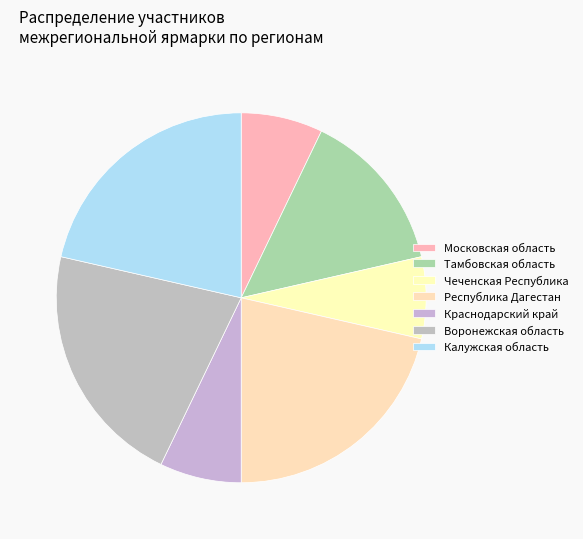

Do Воронежская область and Калужская область together represent more than half of the pie?

No